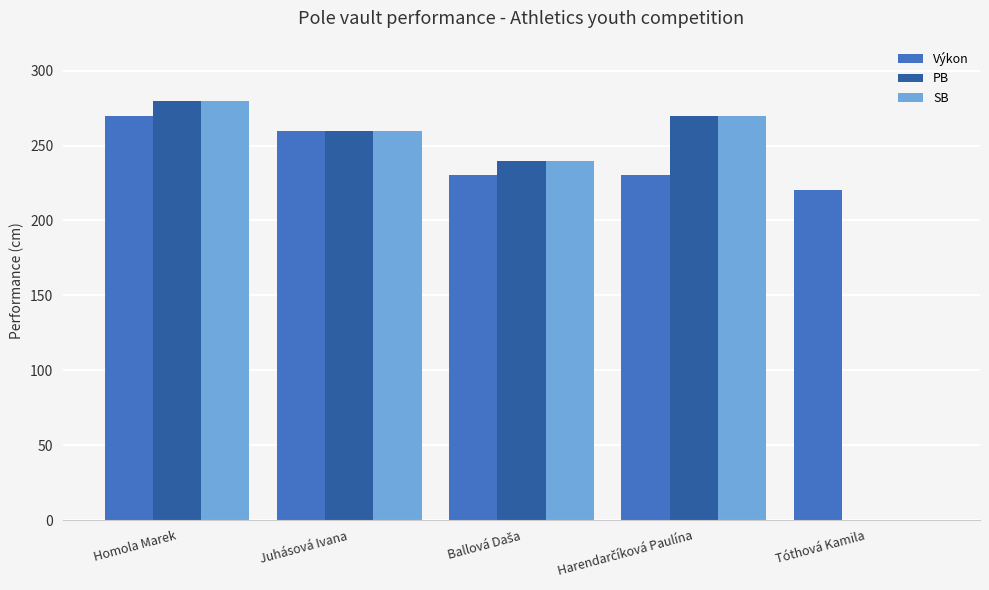

At which label does SB reach its peak?

Homola Marek